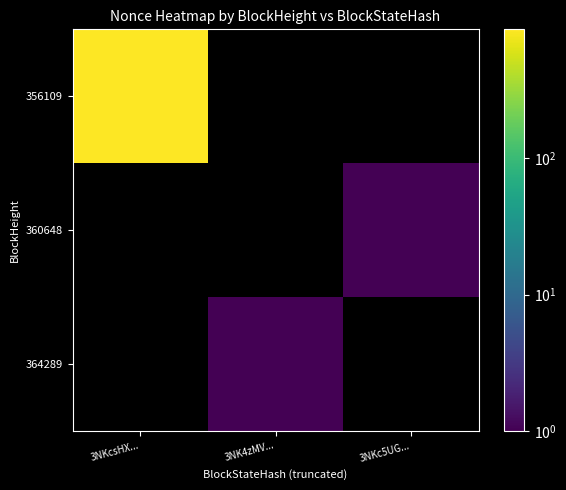

At 3NK4zMV..., list the series in order from smallest to largest.

364289, 360648, 356109